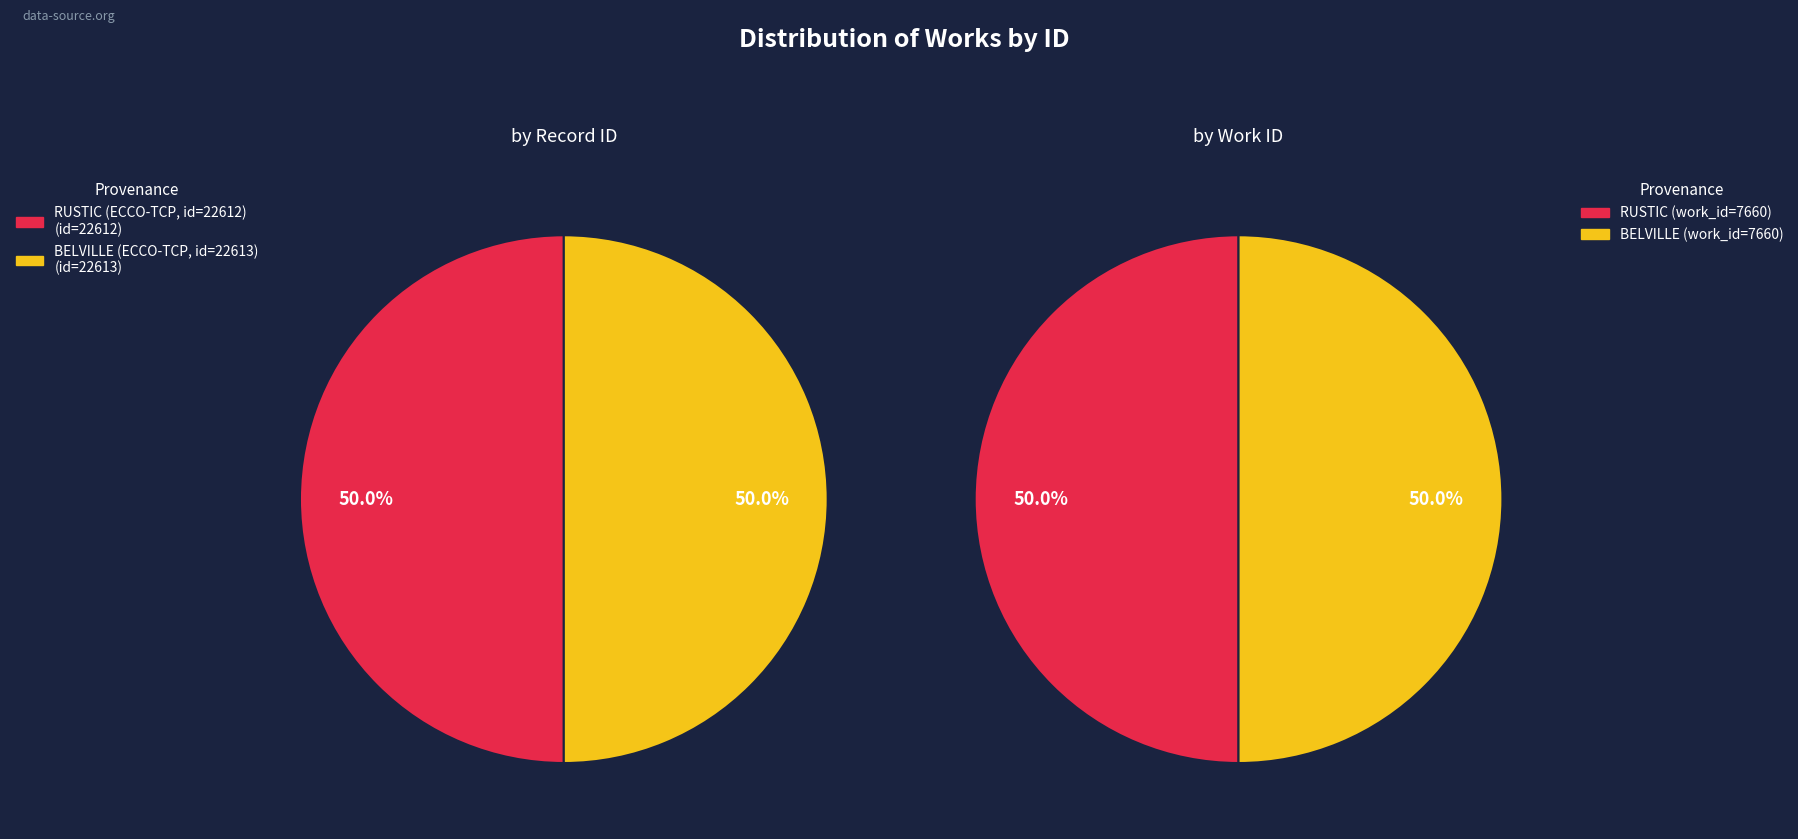

To the nearest percent, what portion does BELVILLE (ECCO-TCP, id=22613) represent?

50%